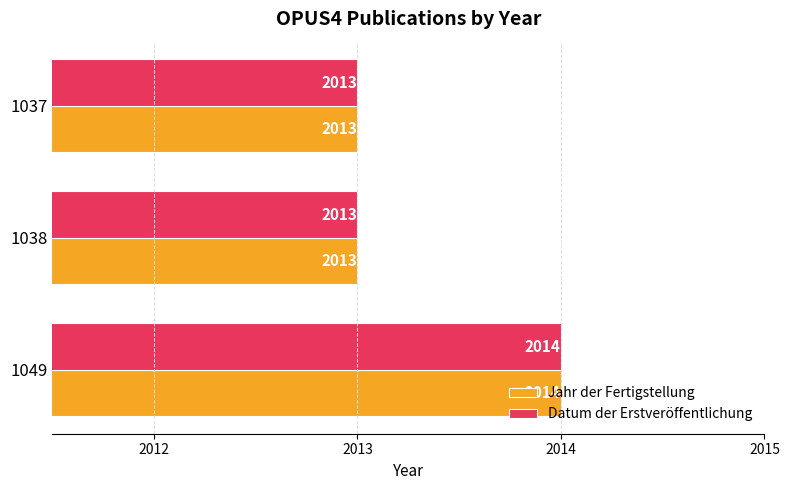

At which category is the sum across all series the highest?

1049